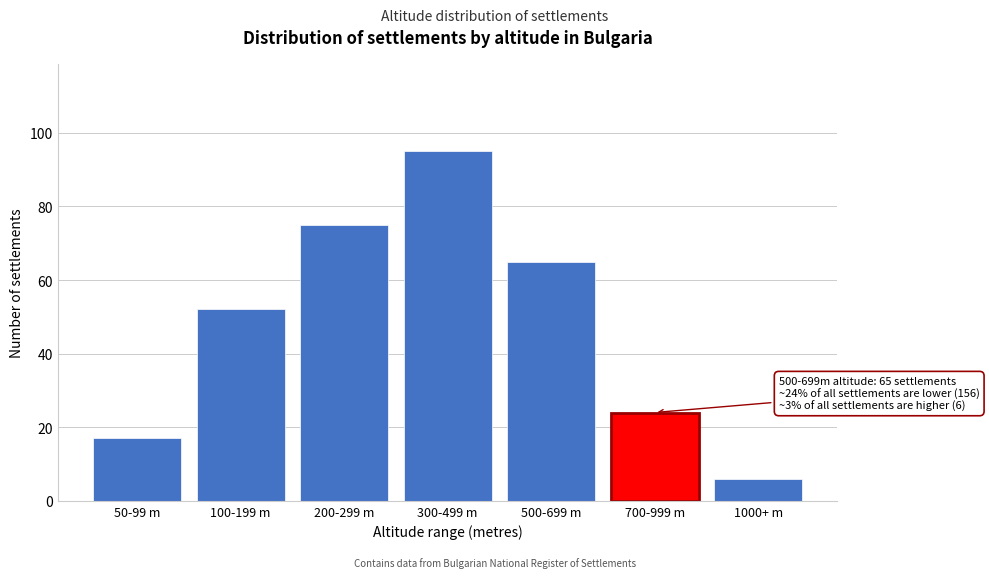

Reading left to right, what are all the values shown in this chart?

17	52	75	95	65	24	6